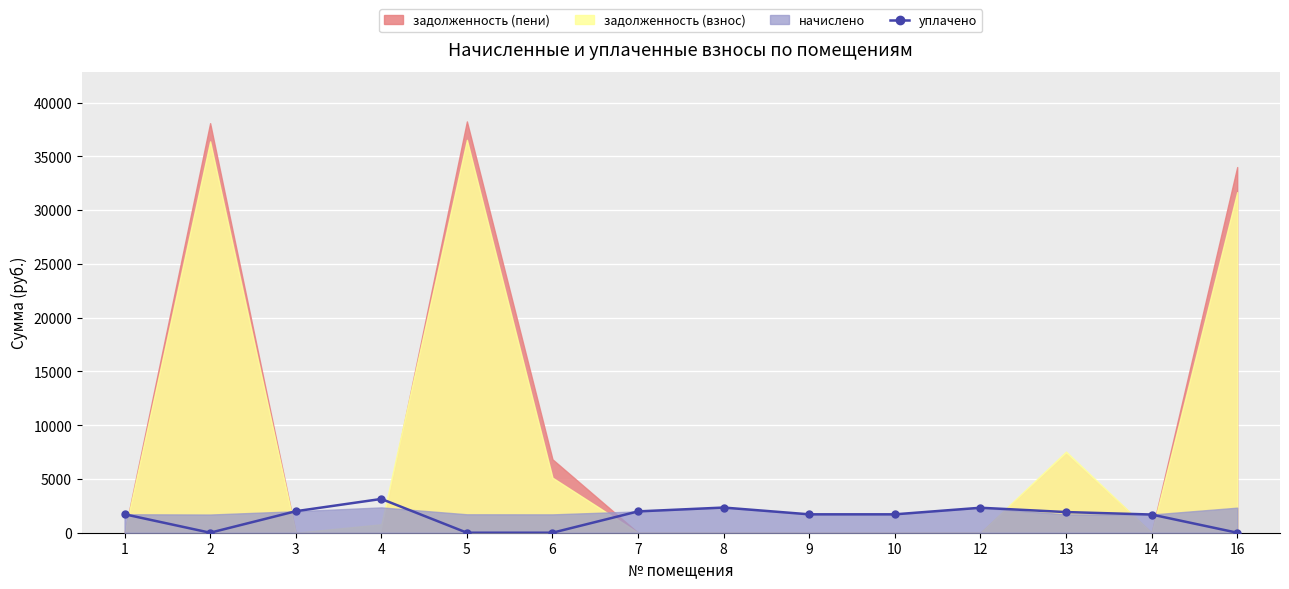

What is the change in value from 9 to 16?

-1710.8